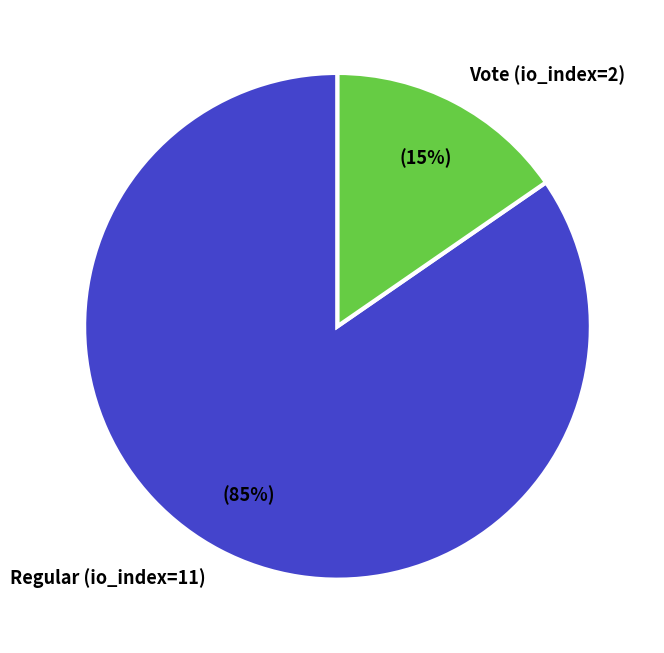

Is there any slice that represents more than half of the pie?

Yes